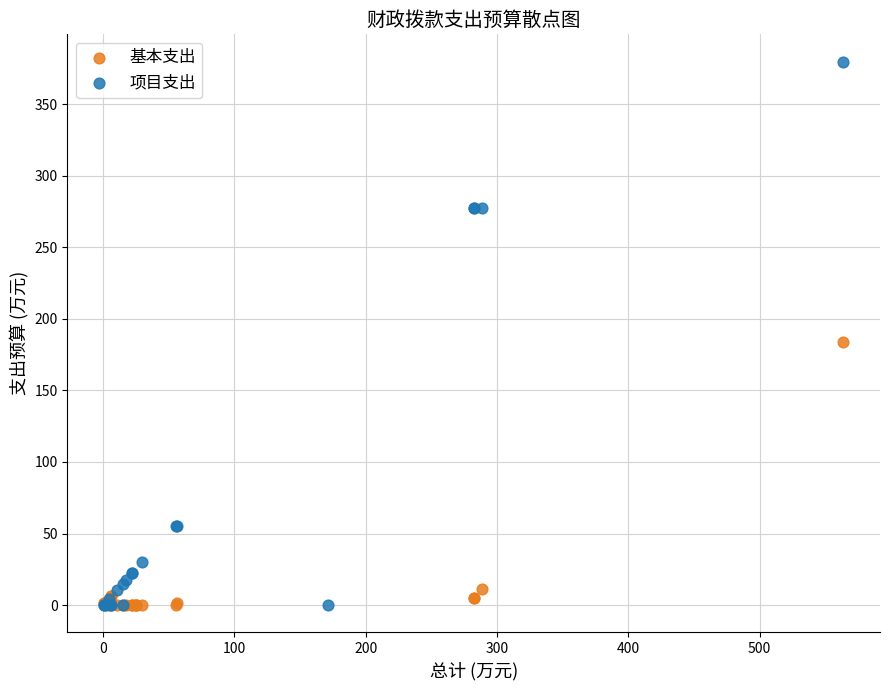

Which series has the widest spread of Y values?

项目支出